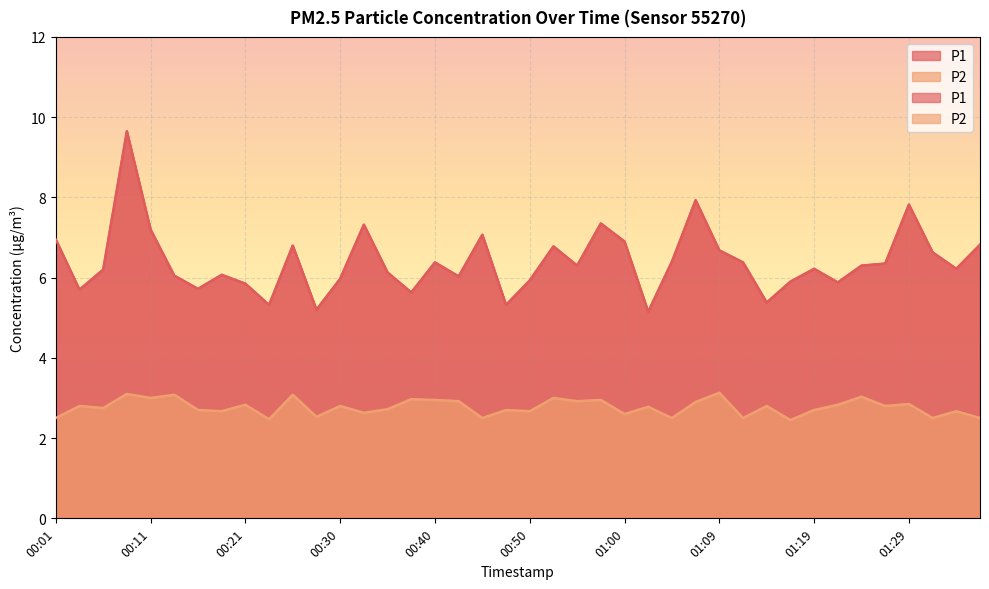

What is the label of the 13th point from the left?

00:30